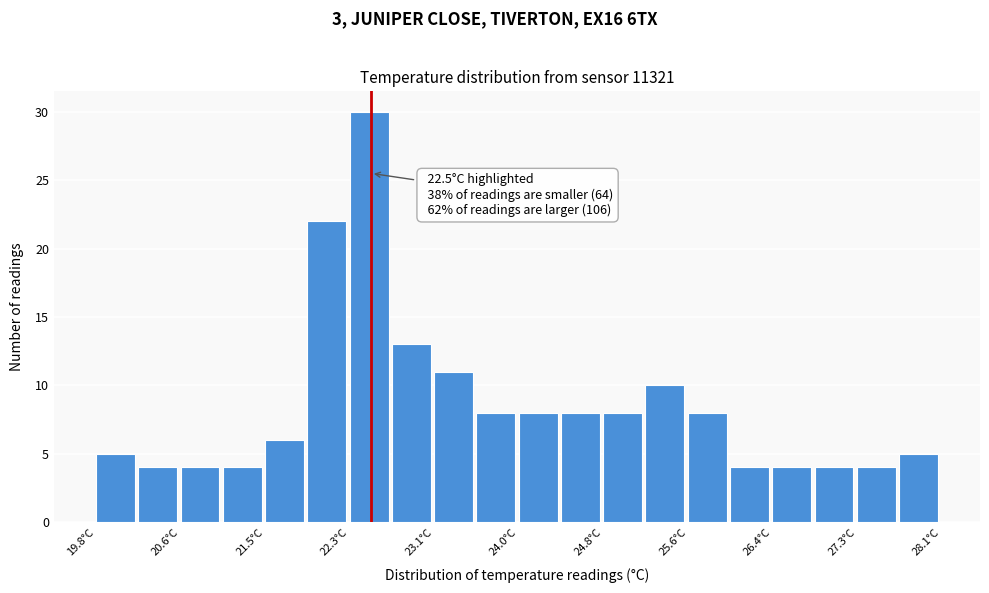

Over which range of the x-axis is the bar tallest?

22.3 to 22.7